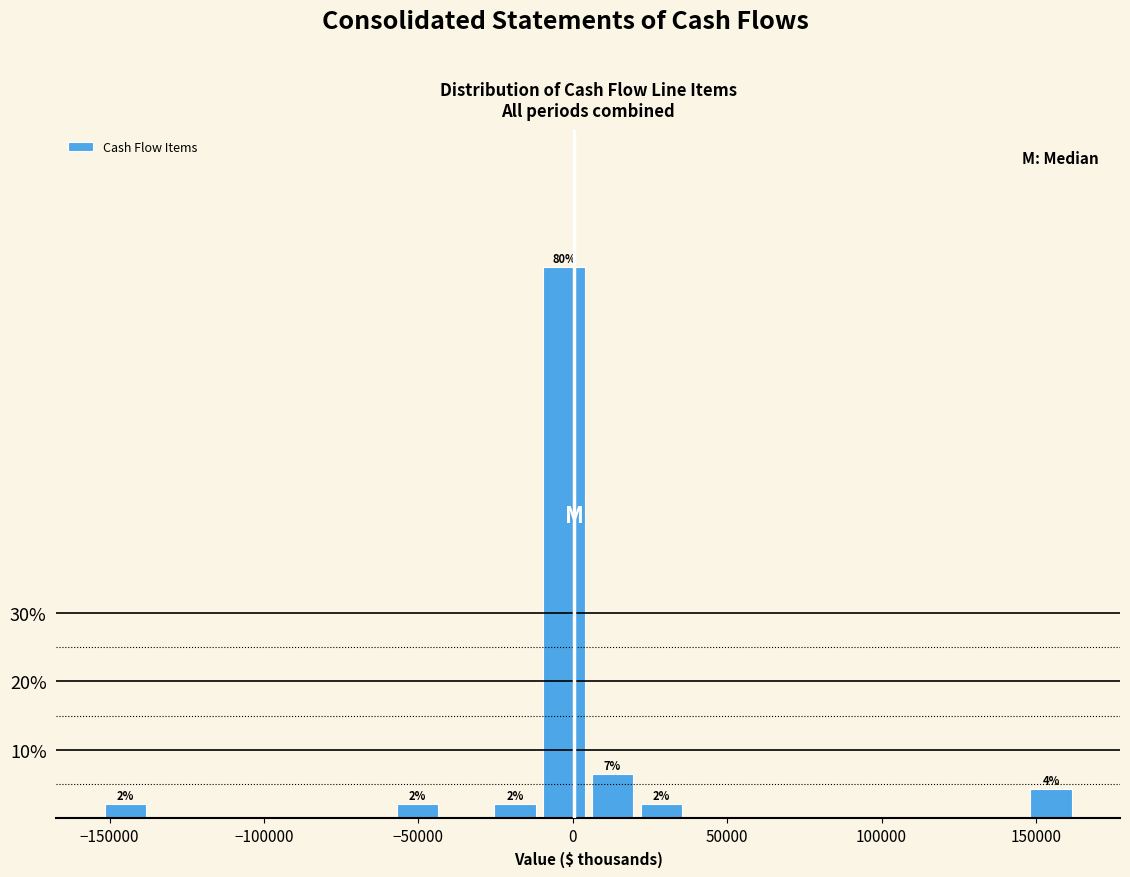

Around what value on the x-axis is the tallest bar? Give the approximate position of its centre, as read against the axis.

-5000